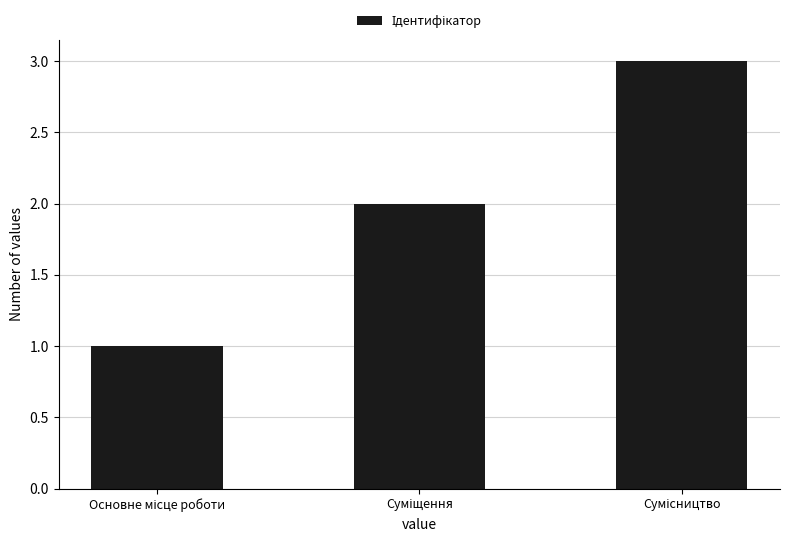

What is the sum of all values?

6